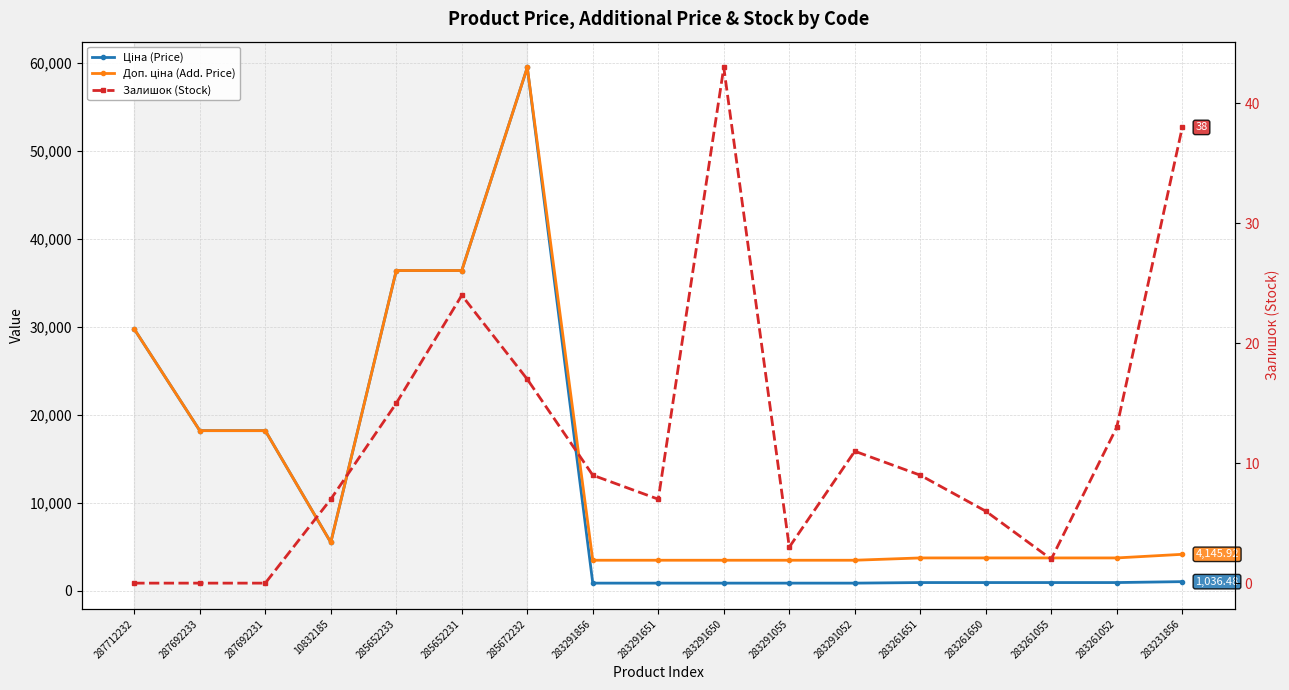

What is the label of the 1st point from the left?

287712232